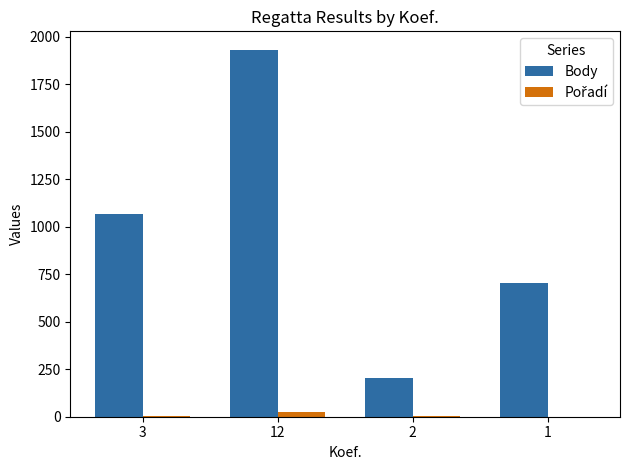

The value of Body at 2 is 202. True or false?

True